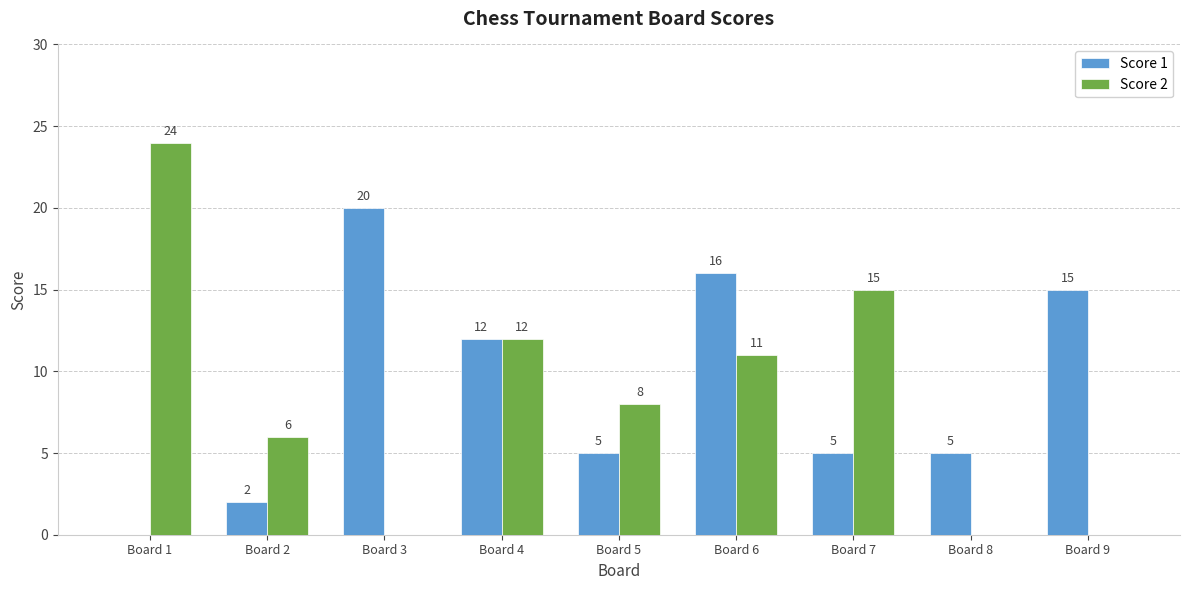

At which label does Score 2 first exceed 8?

Board 1